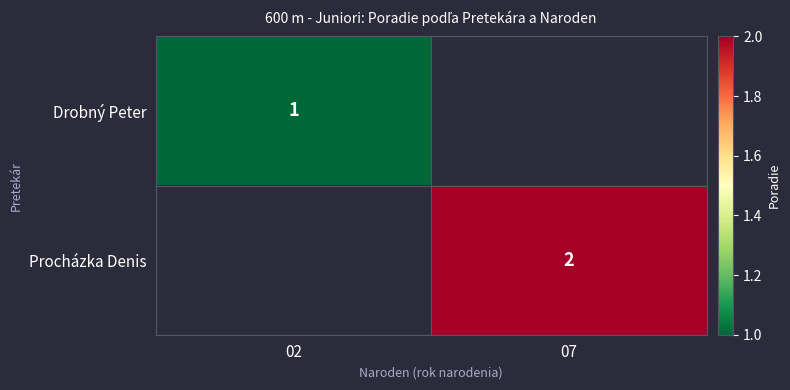

The Procházka Denis series shows 2 at 07. True or false?

True